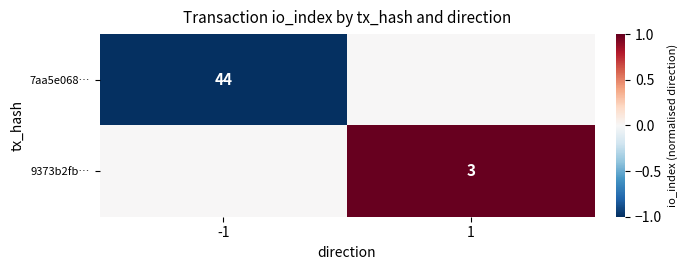

The value of 9373b2fb… at 1 is 3. True or false?

True